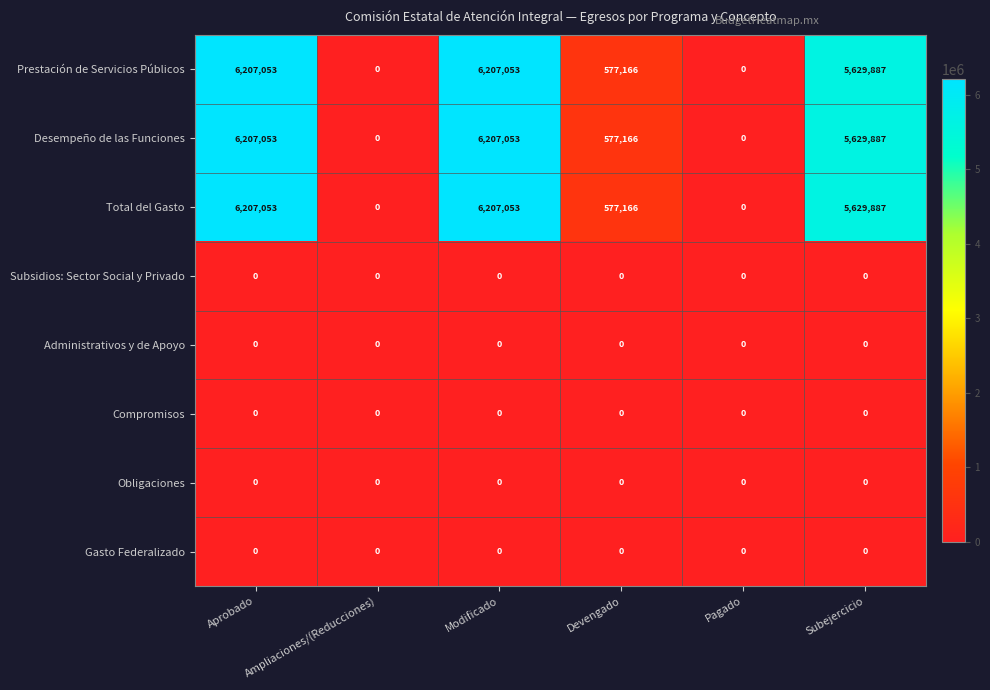

The Administrativos y de Apoyo series shows 0 at Modificado. True or false?

True